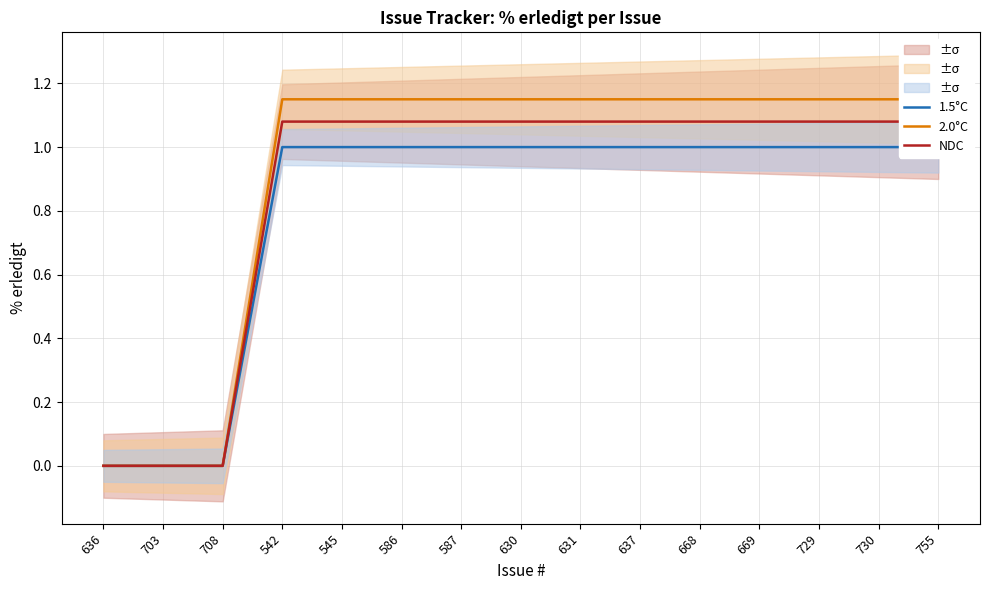

What is the value of the 1.5°C point at the 5th from the left?

1.0